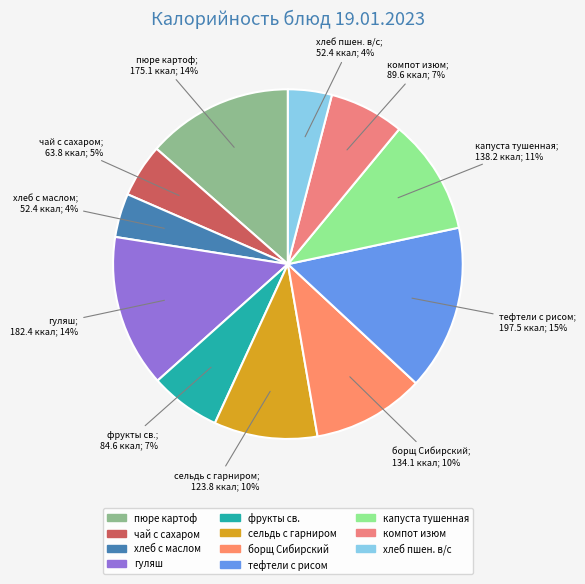

What is the largest slice in the pie chart?

тефтели с рисом